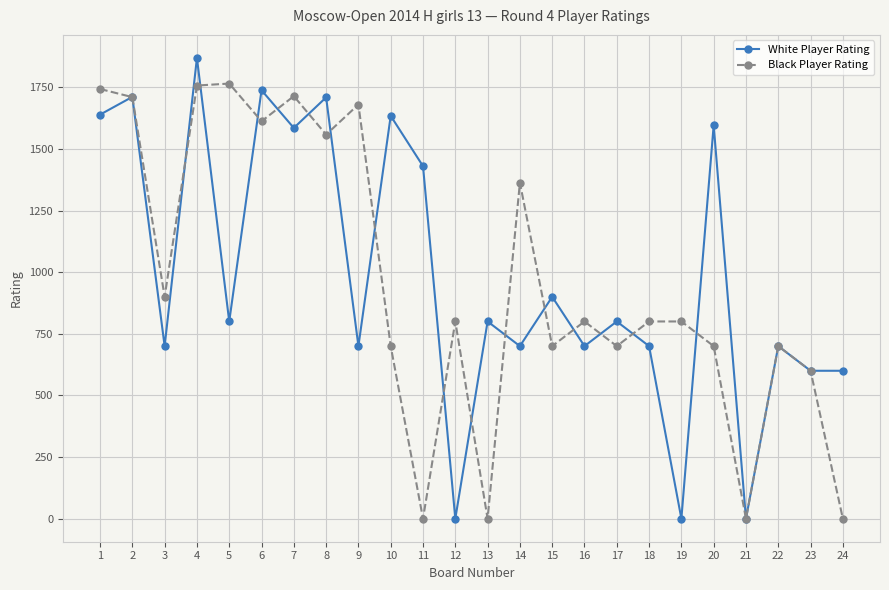

At 4, list the series in order from smallest to largest.

Black Player Rating, White Player Rating